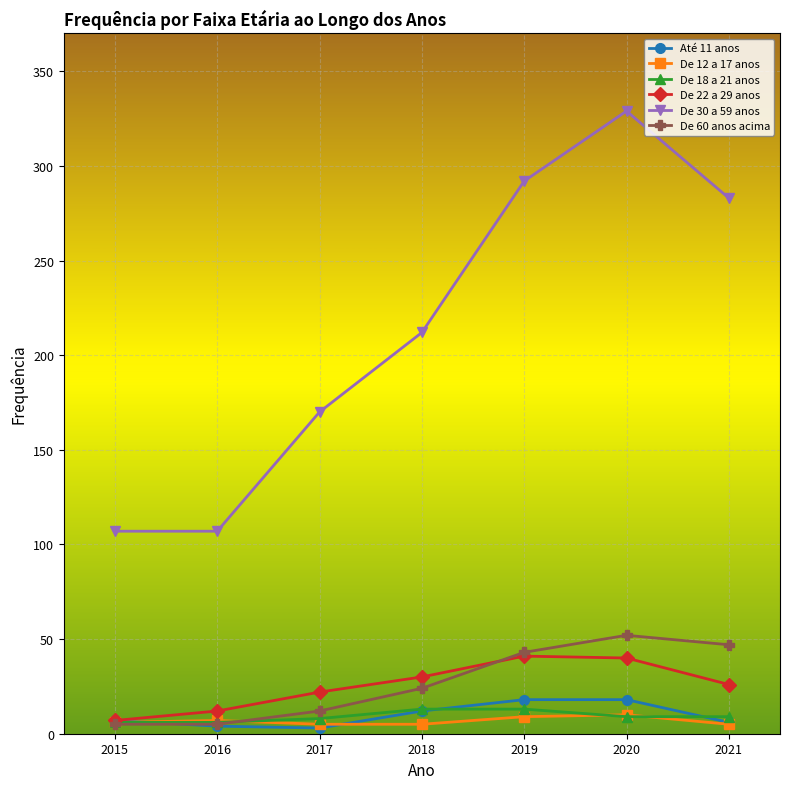

The value of De 22 a 29 anos at 2015 is 12. True or false?

False